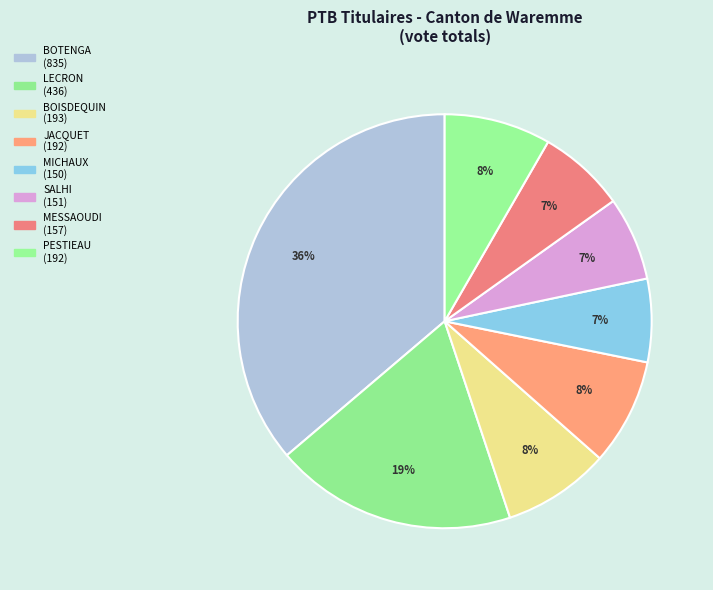

How many segments does this pie chart have?

8